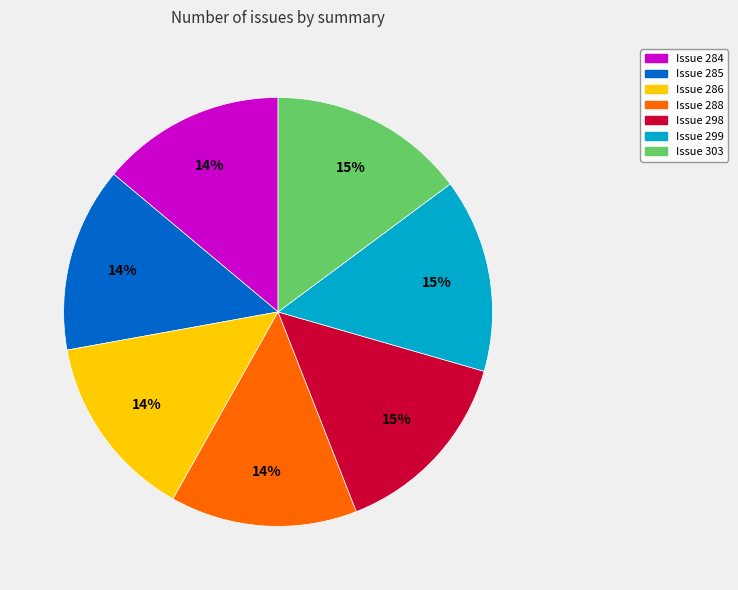

Do Issue 303 and Issue 288 together represent more than half of the pie?

No